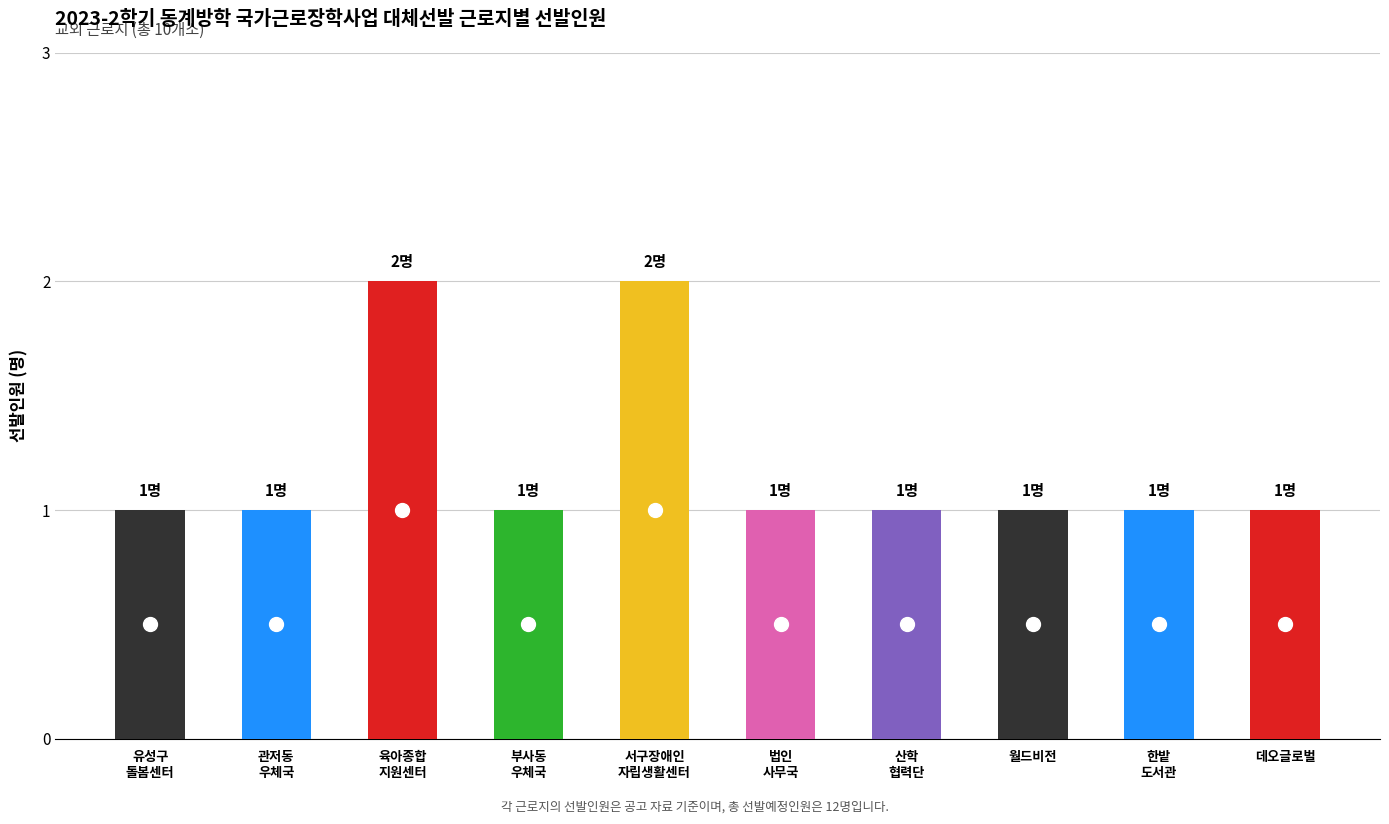

What is the smallest value displayed?

1